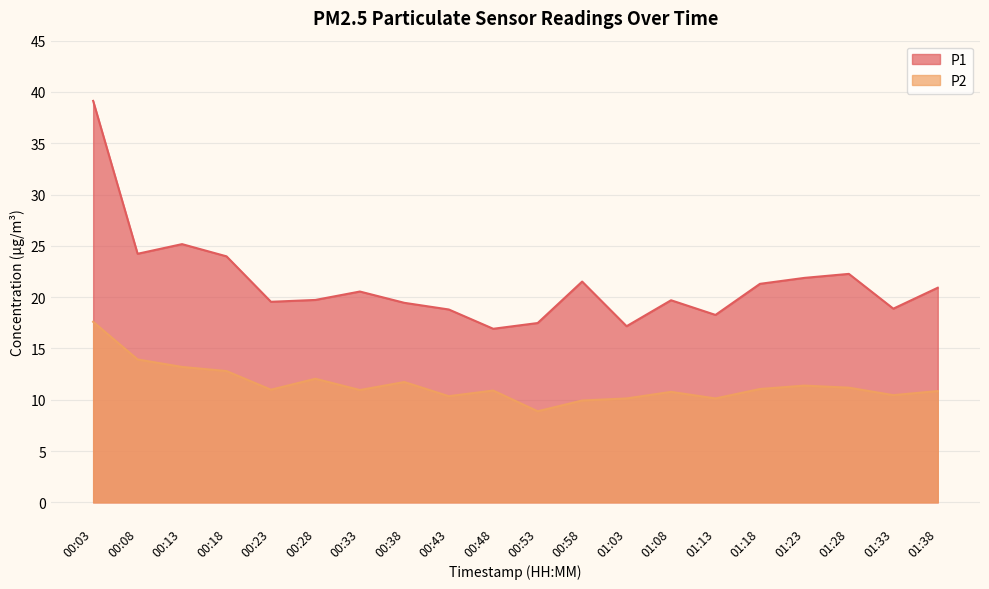

Which has a higher value, 01:28 or 00:18?

00:18